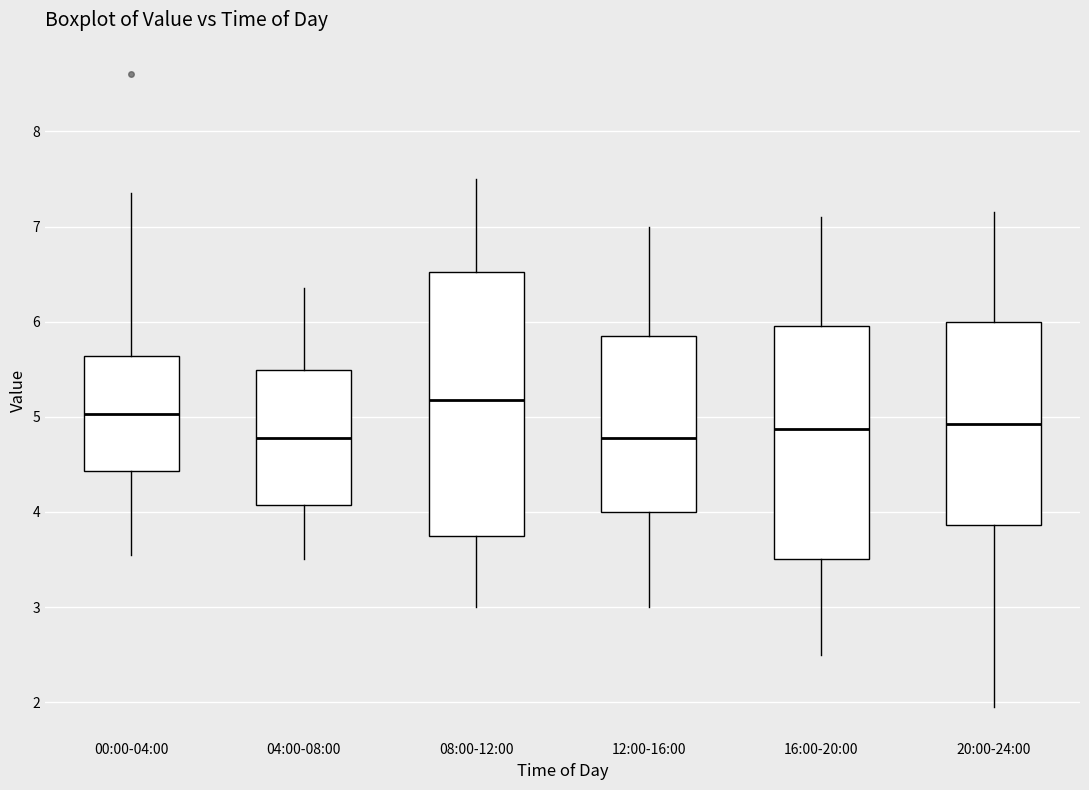

Which box's median line is the highest?

08:00-12:00